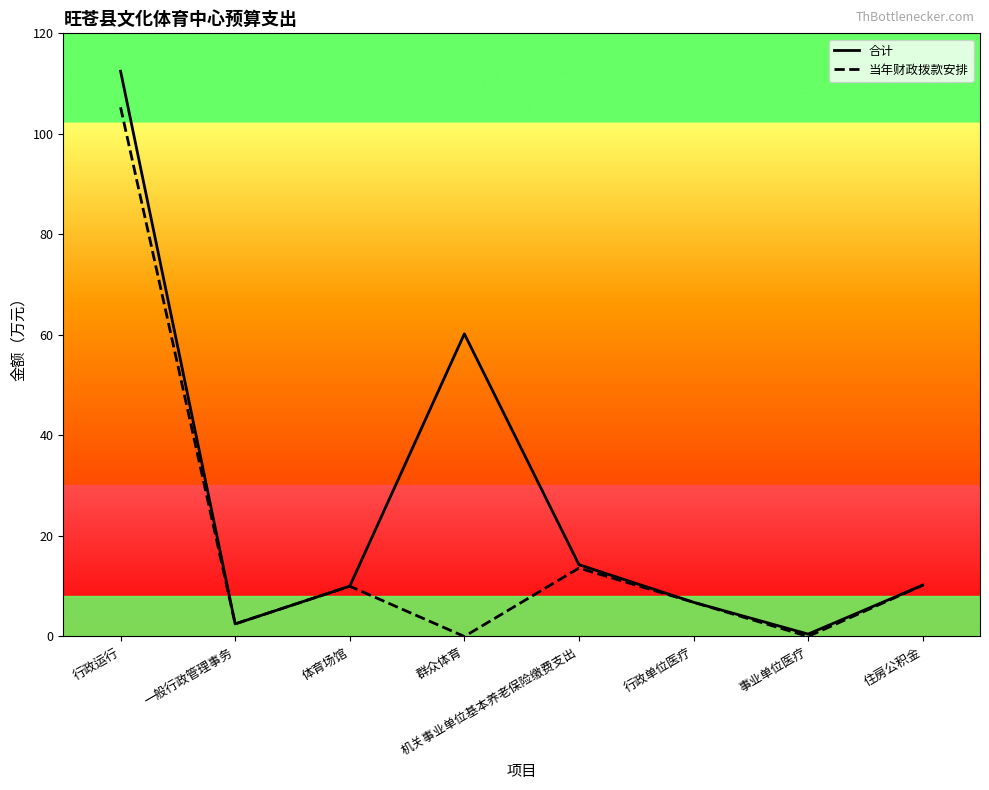

What position from the left is 住房公积金?

8